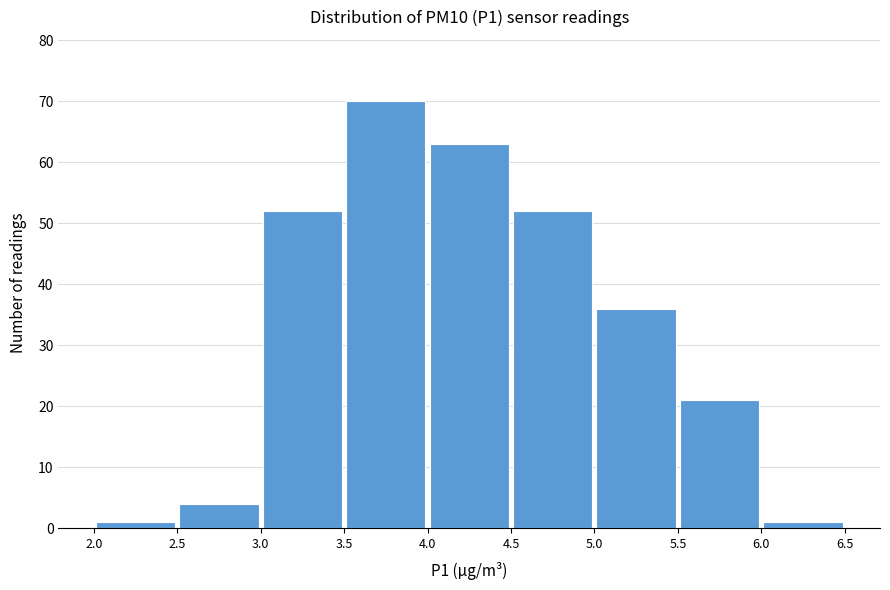

Reading left to right, list every bar in this chart as the range it spans on the x-axis followed by its height. The values are not printed on the chart, so give them approximately, as read against the axis.

2.0 to 2.5: 1
2.5 to 3.0: 4
3.0 to 3.5: 52
3.5 to 4.0: 70
4.0 to 4.5: 63
4.5 to 5.0: 52
5.0 to 5.5: 36
5.5 to 6.0: 21
6.0 to 6.5: 1